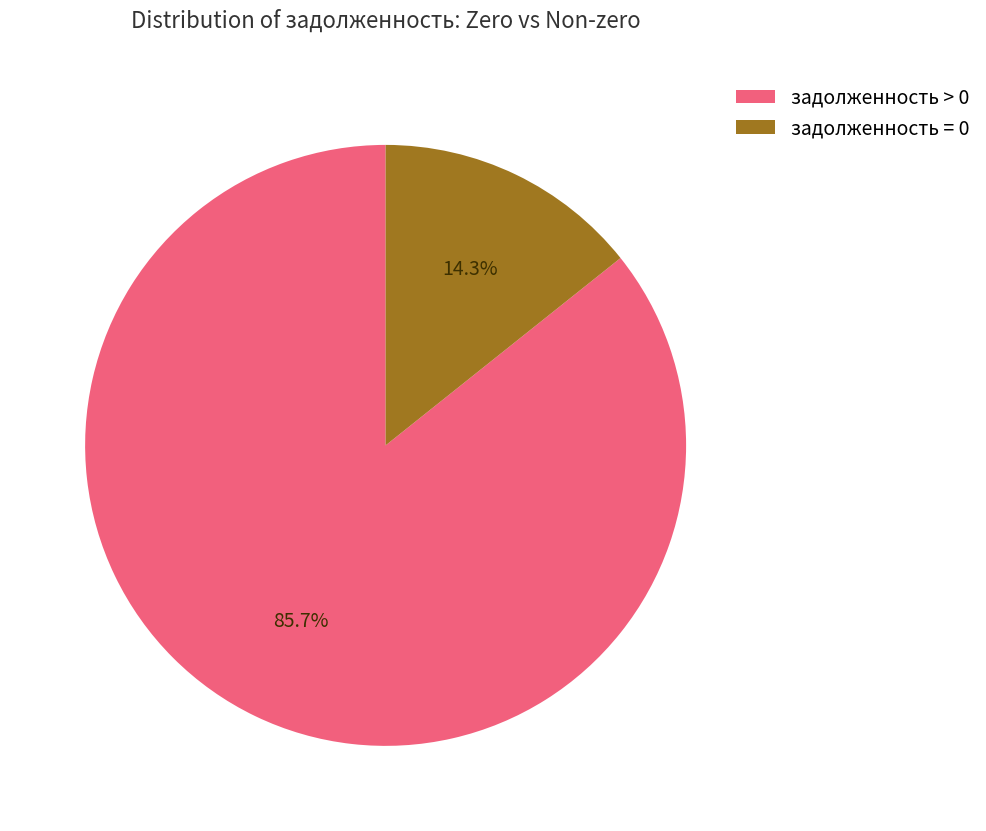

Rank the categories by value from lowest to highest.

задолженность = 0, задолженность > 0